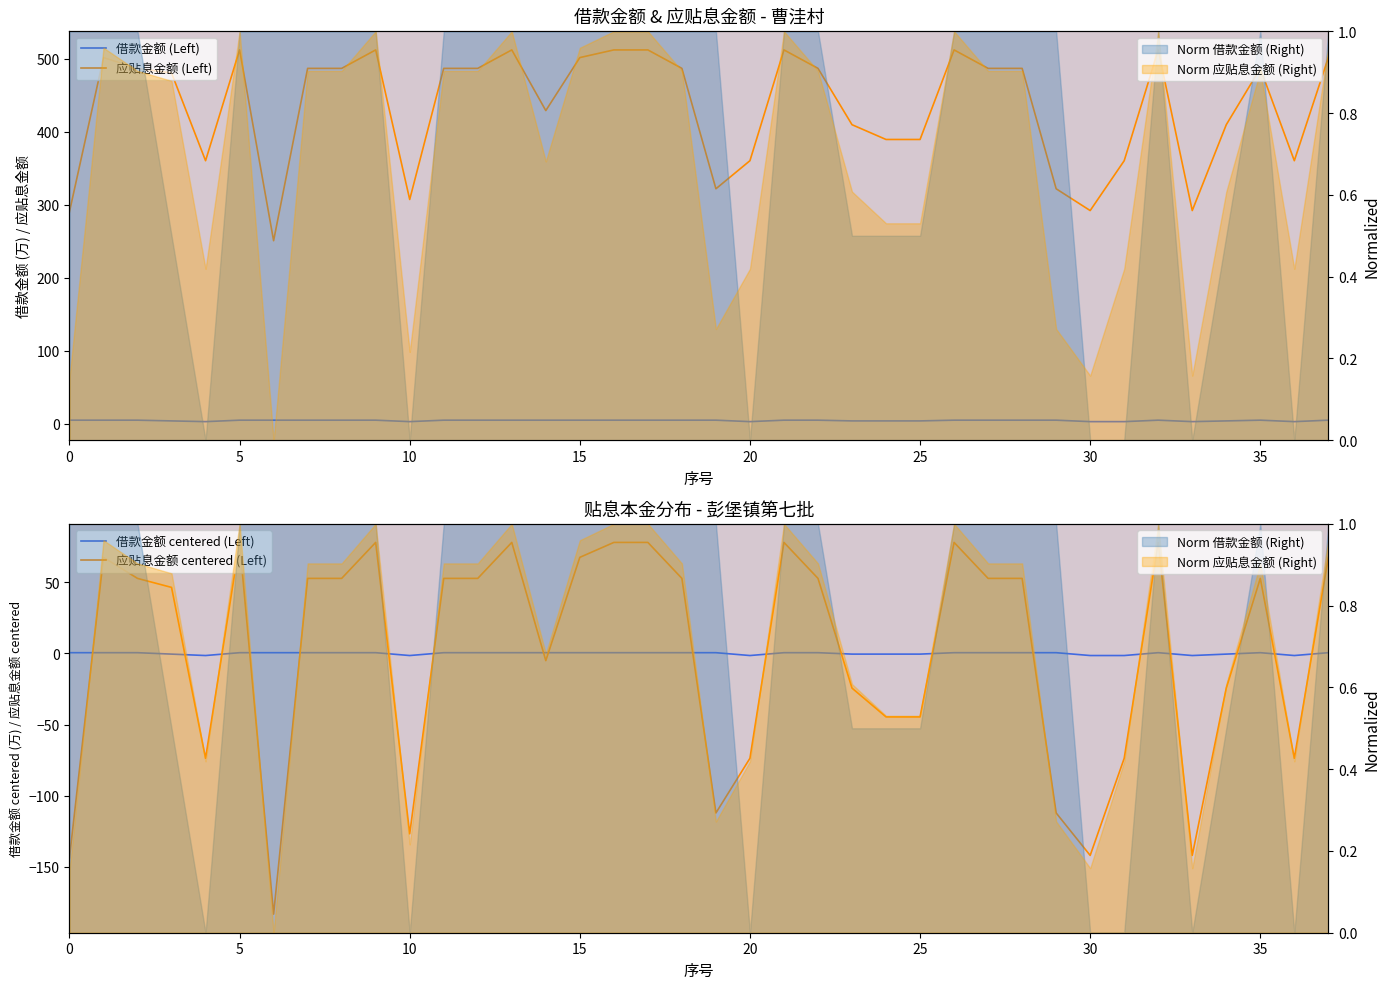

Is the value of 应贴息金额 (Left) at 12 greater than the value of 应贴息金额 centered (Left) at 33?

Yes